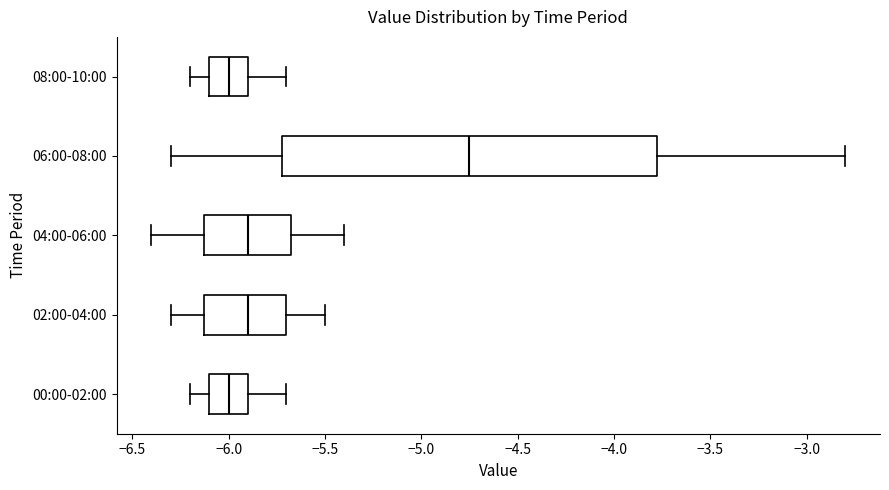

Reading bottom to top, read every box against the x-axis: the position of its median line, the range the box covers, and the ends of its whiskers. The values are not printed on the chart, so give them approximately, as read against the axis.

00:00-02:00: median -6.00, box -6.10 to -5.90, whiskers -6.20 to -5.70
02:00-04:00: median -5.90, box -6.10 to -5.70, whiskers -6.30 to -5.50
04:00-06:00: median -5.90, box -6.10 to -5.65, whiskers -6.40 to -5.40
06:00-08:00: median -4.75, box -5.70 to -3.75, whiskers -6.30 to -2.80
08:00-10:00: median -6.00, box -6.10 to -5.90, whiskers -6.20 to -5.70